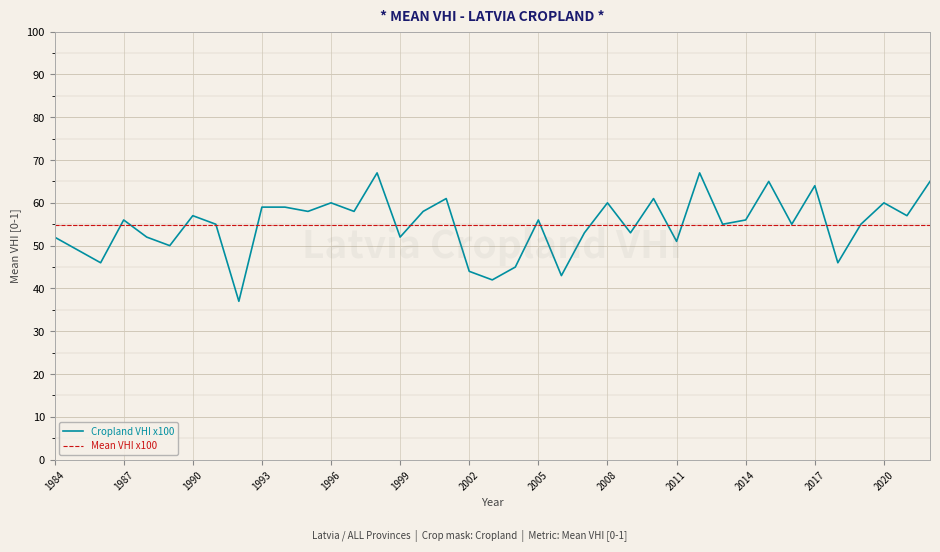

Reading right to left, list all the values displayed in this chart.

Cropland VHI x100: 65.0	57.0	60.0	55.0	46.0	64.0	55.0	65.0	56.0	55.0	67.0	51.0	61.0	53.0	60.0	53.0	43.0	56.0	45.0	42.0	44.0	61.0	58.0	52.0	67.0	58.0	60.0	58.0	59.0	59.0	37.0	55.0	57.0	50.0	52.0	56.0	46.0	49.0	52.0
Mean VHI x100: 54.8	54.8	54.8	54.8	54.8	54.8	54.8	54.8	54.8	54.8	54.8	54.8	54.8	54.8	54.8	54.8	54.8	54.8	54.8	54.8	54.8	54.8	54.8	54.8	54.8	54.8	54.8	54.8	54.8	54.8	54.8	54.8	54.8	54.8	54.8	54.8	54.8	54.8	54.8